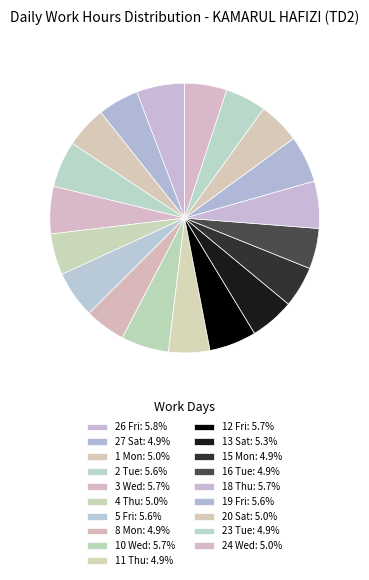

Does 15 Mon represent more than half of the total?

No